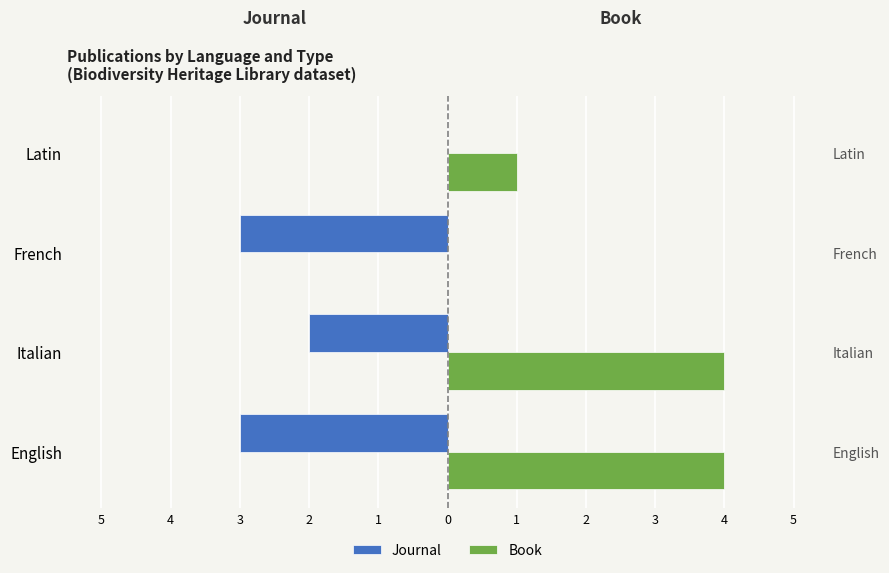

Rank the series at French from lowest to highest value.

Journal, Book